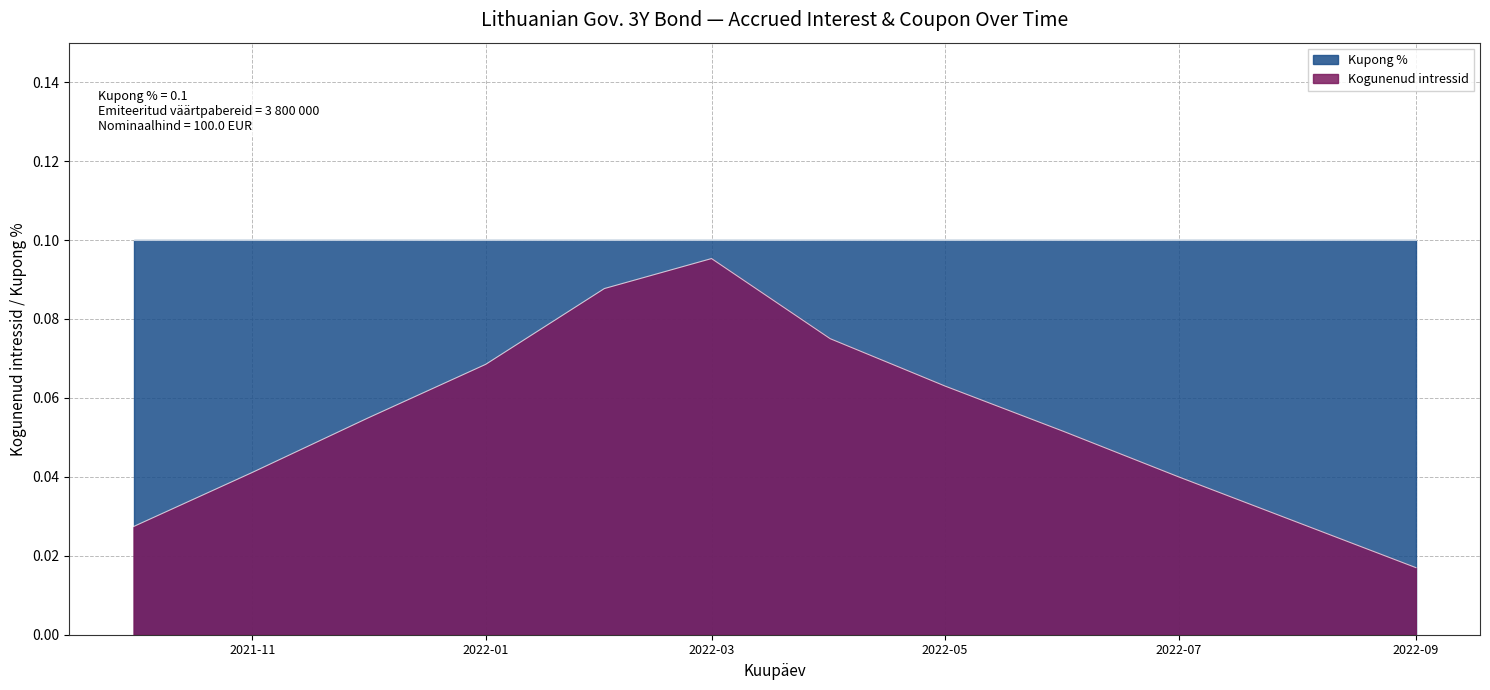

Reading right to left, list all the values displayed in this chart.

0.0	0.0	0.0	0.1	0.1	0.1	0.1	0.1	0.1	0.1	0.0	0.0